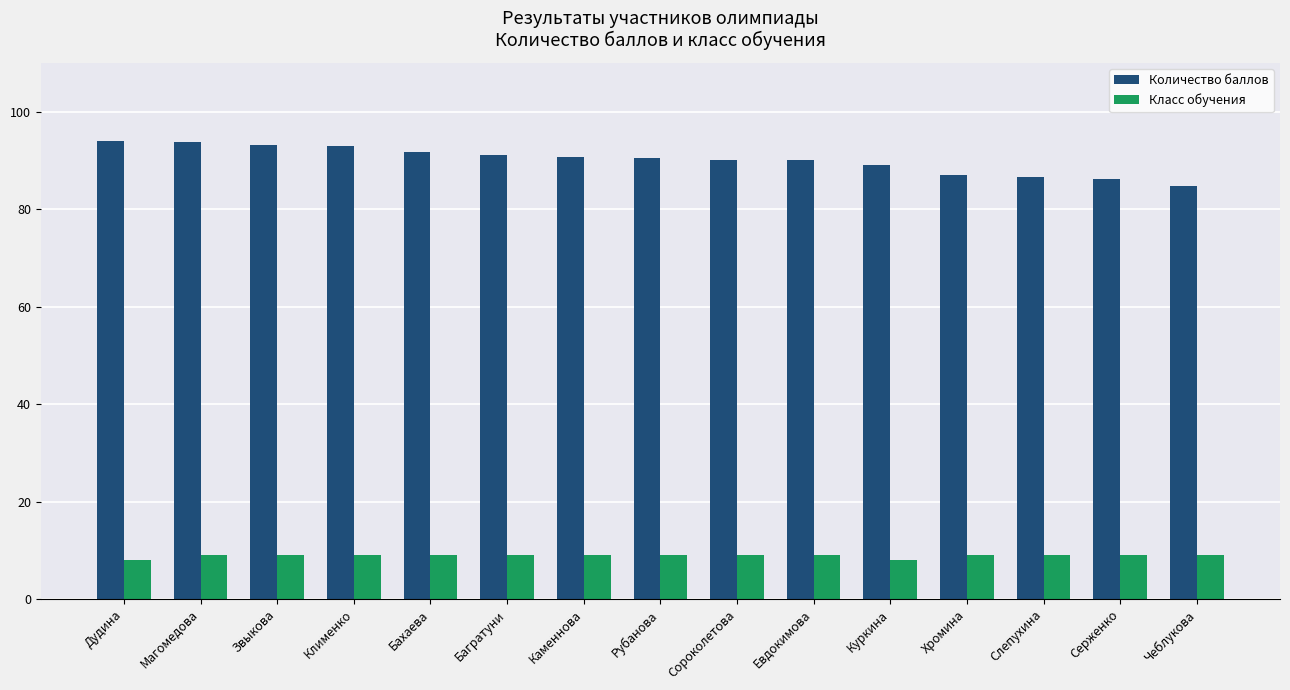

The value of Класс обучения at Рубанова is 9.0. True or false?

True